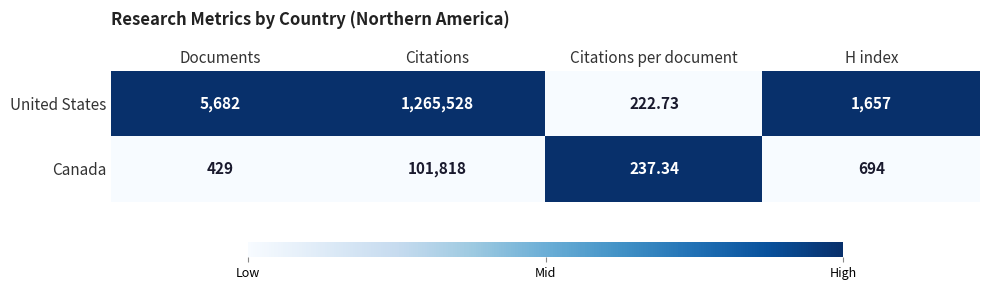

Which series changed the most between Citations per document and H index?

United States